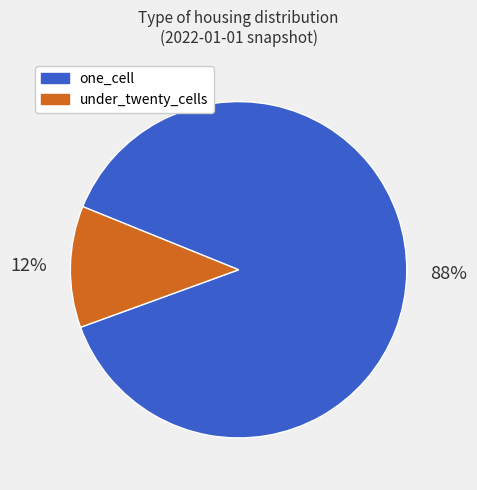

Which has a higher value, under_twenty_cells or one_cell?

one_cell